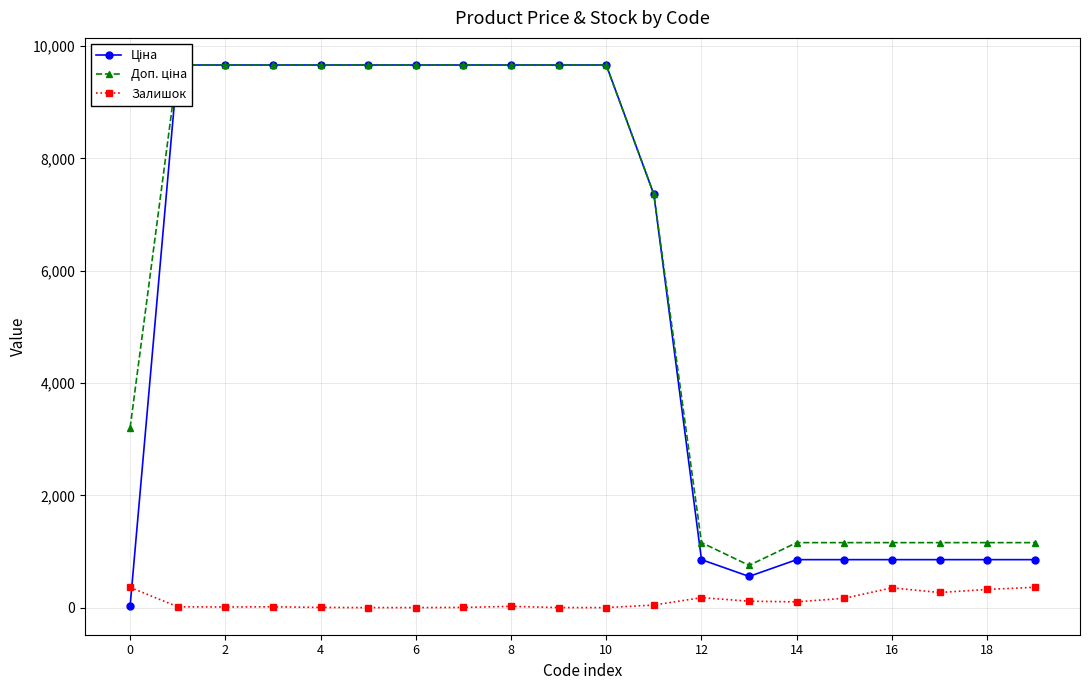

Reading left to right, what are all the values shown in this chart?

Ціна: 32.0	9664.7	9664.7	9664.7	9664.7	9664.7	9664.7	9664.7	9664.7	9664.7	9664.7	7360.2	854.0	555.1	854.0	854.0	854.0	854.0	854.0	854.0
Доп. ціна: 3205.0	9664.7	9664.7	9664.7	9664.7	9664.7	9664.7	9664.7	9664.7	9664.7	9664.7	7360.2	1157.3	752.0	1157.3	1157.3	1157.3	1157.3	1157.3	1157.3
Залишок: 360.0	14.0	11.0	14.0	3.0	0.0	0.0	3.0	22.0	0.0	0.0	45.0	177.0	114.0	102.0	166.0	352.0	269.0	323.0	362.0